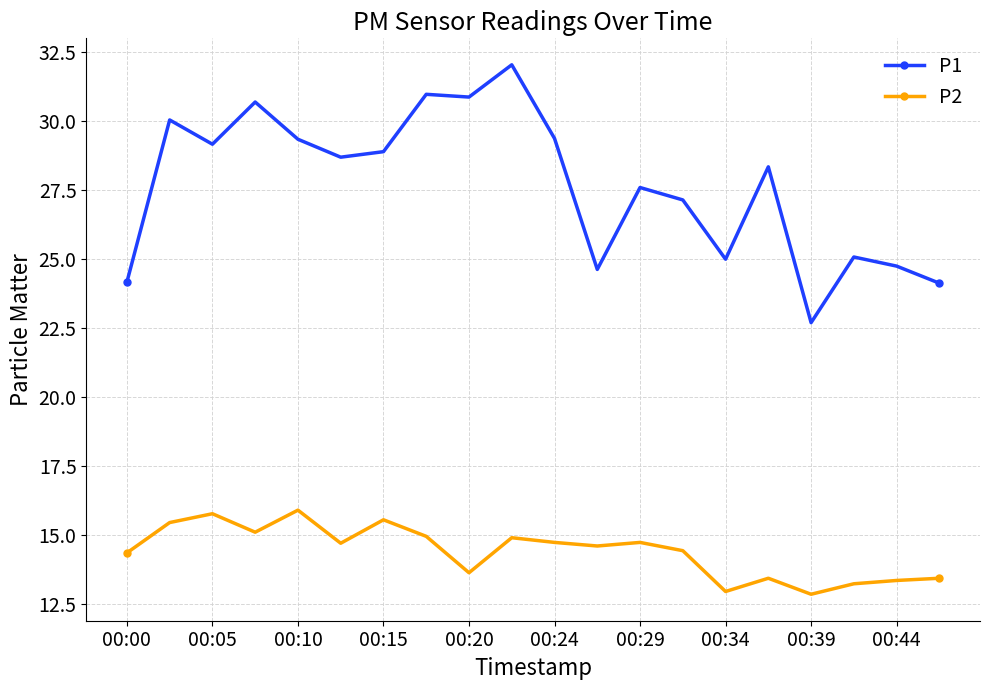

What is the average value of the P1 series?

27.7